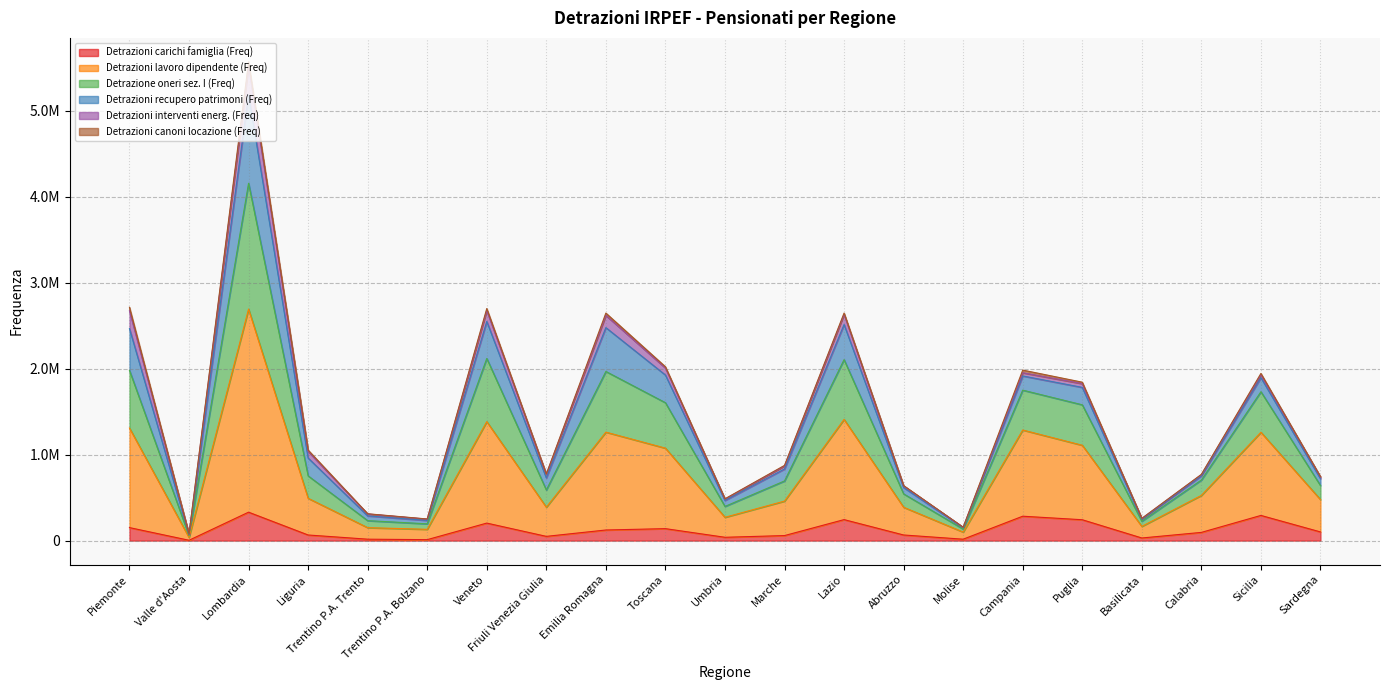

True or false: Detrazioni lavoro dipendente (Freq) and Detrazioni carichi famiglia (Freq) cross at least once.

False